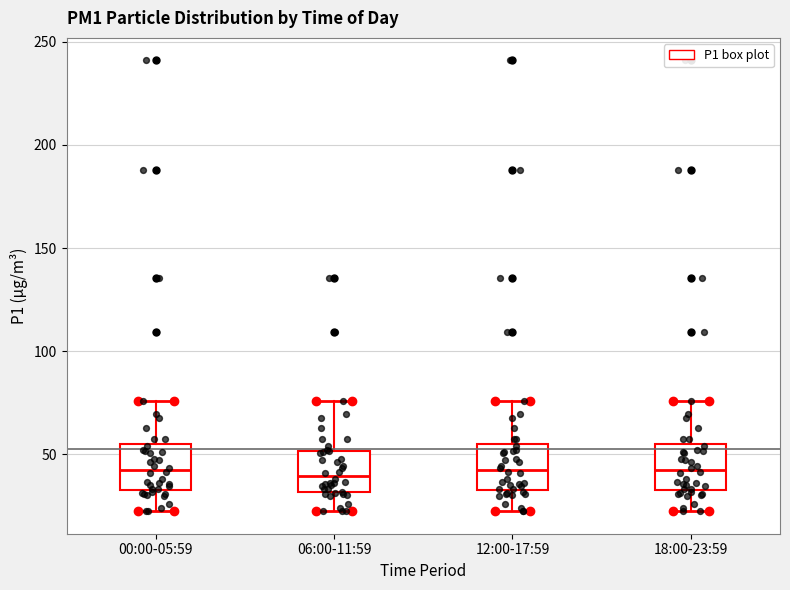

Reading left to right, transcribe this box plot: for each box, give where its median line is, the range the box spans, and where its two whiskers end, as read against the y-axis. The values are not printed on the chart, so give them approximately, as read against the axis.

00:00-05:59: median 40, box 35 to 55, whiskers 20 to 75
06:00-11:59: median 40, box 30 to 50, whiskers 20 to 75
12:00-17:59: median 40, box 35 to 55, whiskers 20 to 75
18:00-23:59: median 40, box 35 to 55, whiskers 20 to 75